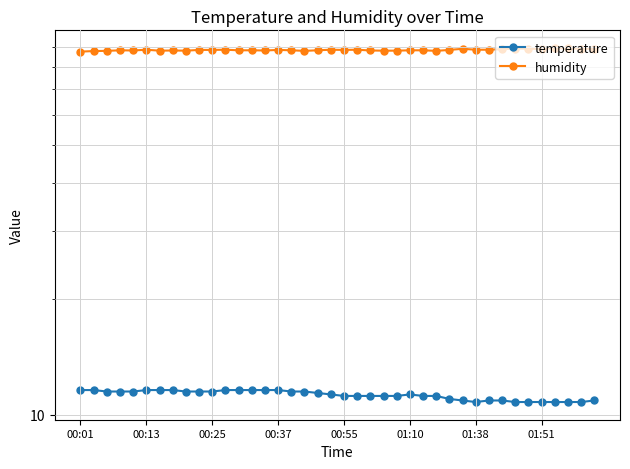

In temperature, how many points are lower than both neighbors (excluding endpoints)?

1